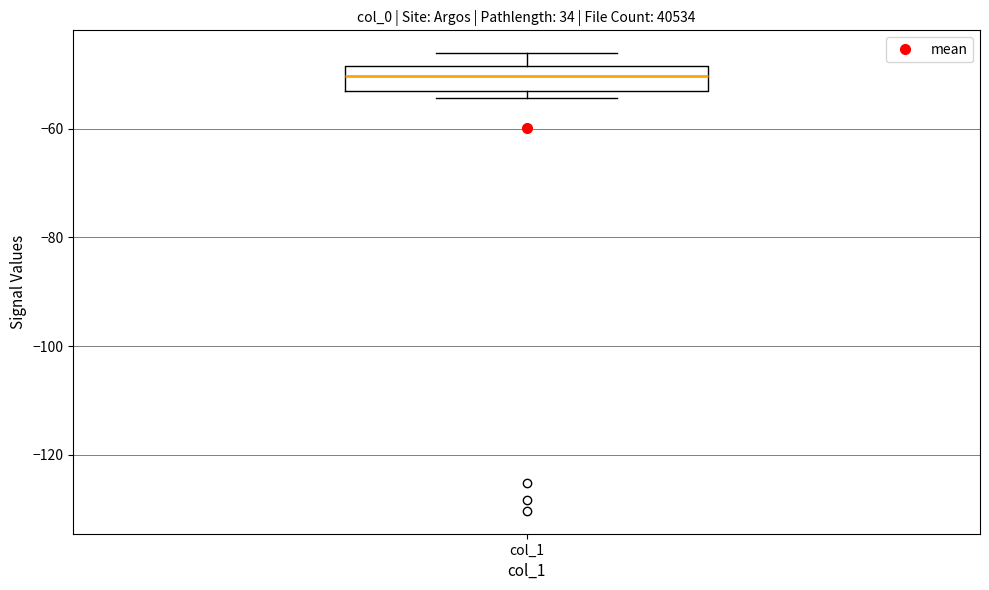

Transcribe this box plot: give where the median line is, the range the box spans, and where the two whiskers end, as read against the y-axis. The values are not printed on the chart, so give them approximately, as read against the axis.

median -50, box -54 to -48, whiskers -54 (just below the box's lower edge) to -46